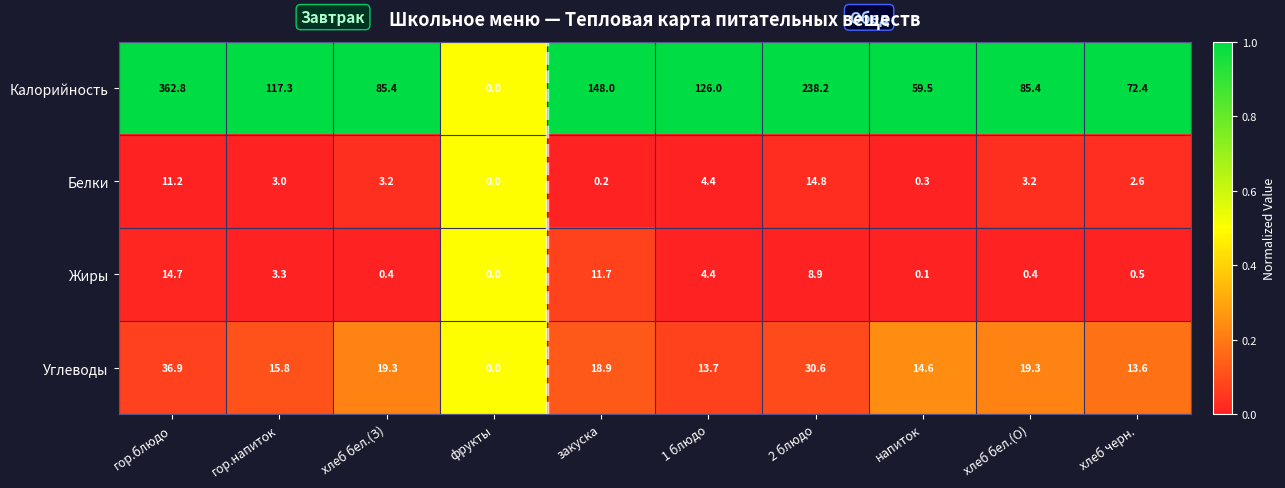

At which label does Калорийность reach its peak?

гор.блюдо